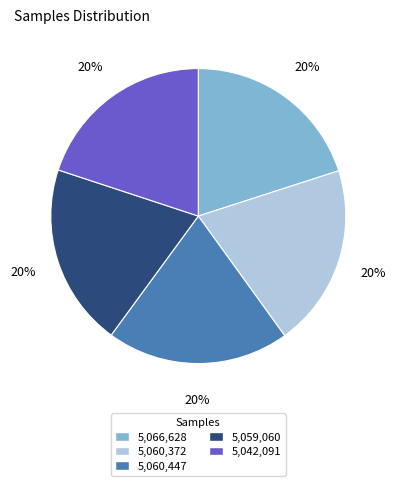

What is the ratio of the value at 5,060,447 to the value at 5,042,091?

1.0